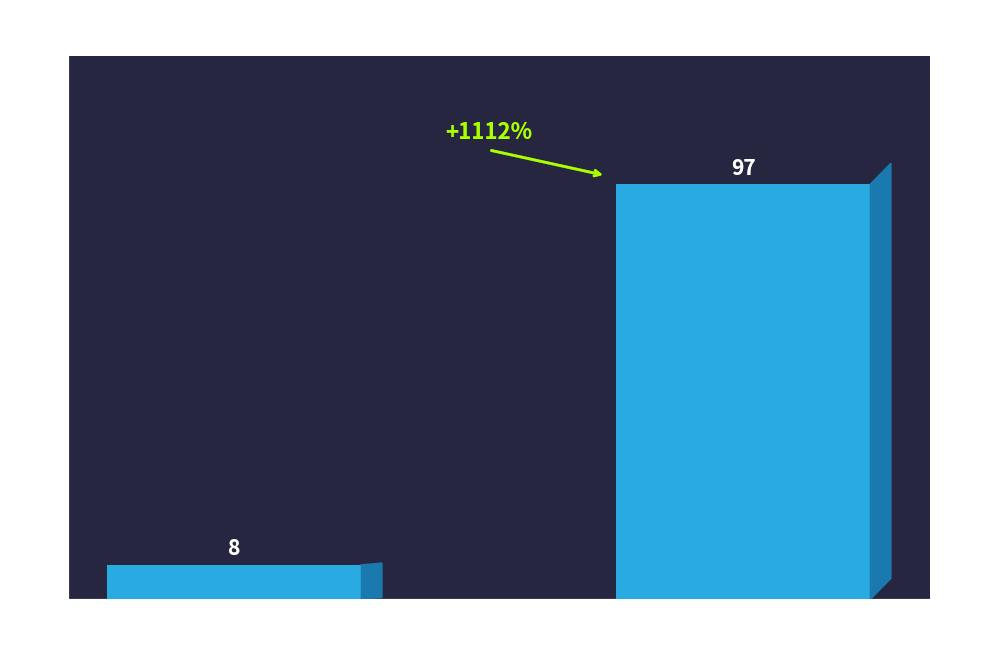

What is the sum of all values?

105